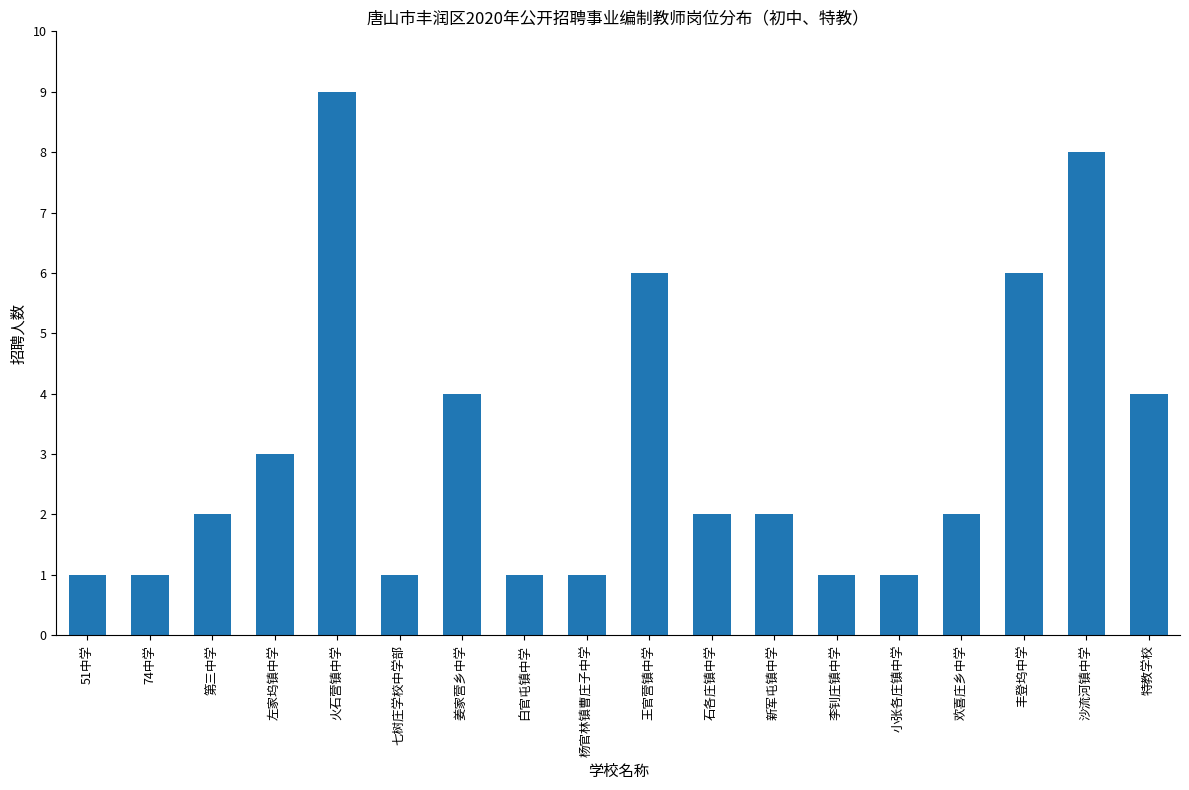

Is it true that the value at 沙流河镇中学 is 13?

False